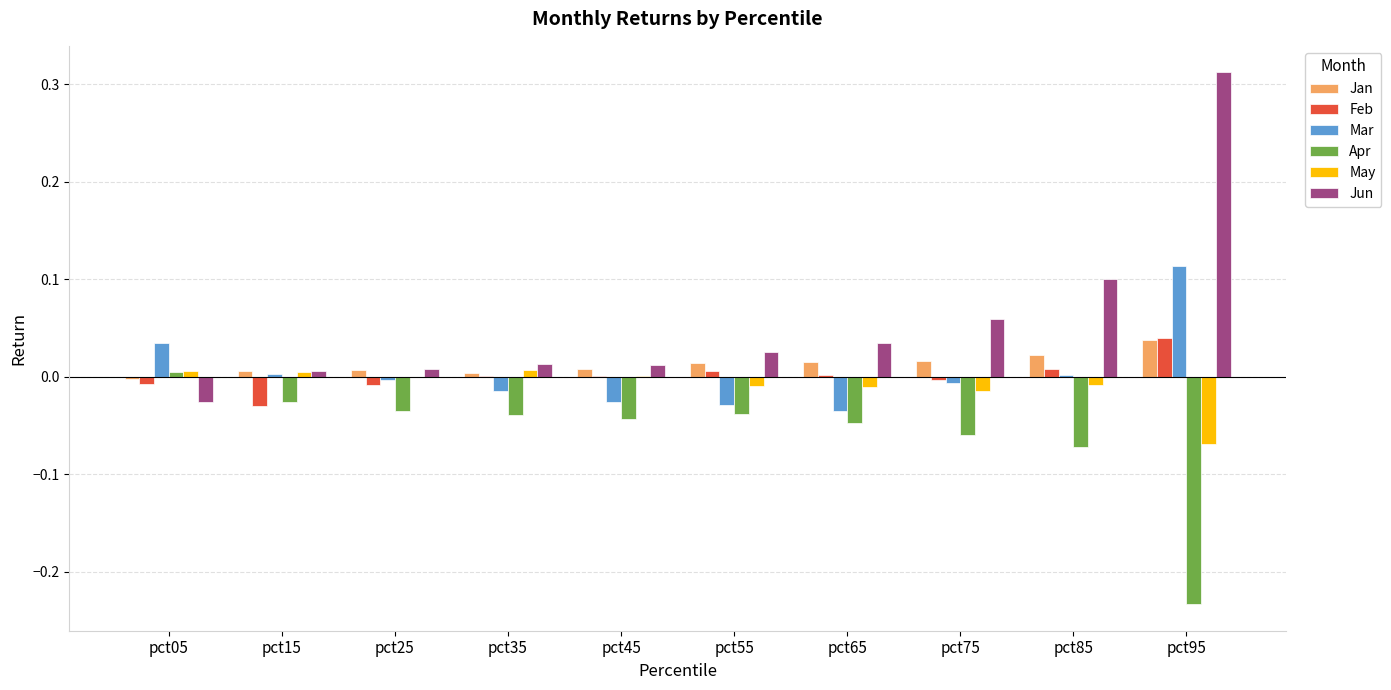

The value of Jan at pct75 is 0.0. True or false?

True